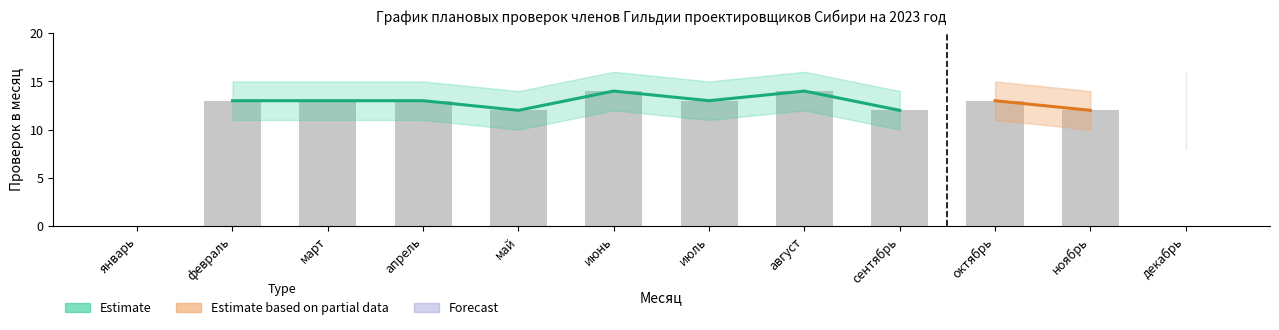

Is it true that the value at сентябрь is 20?

False